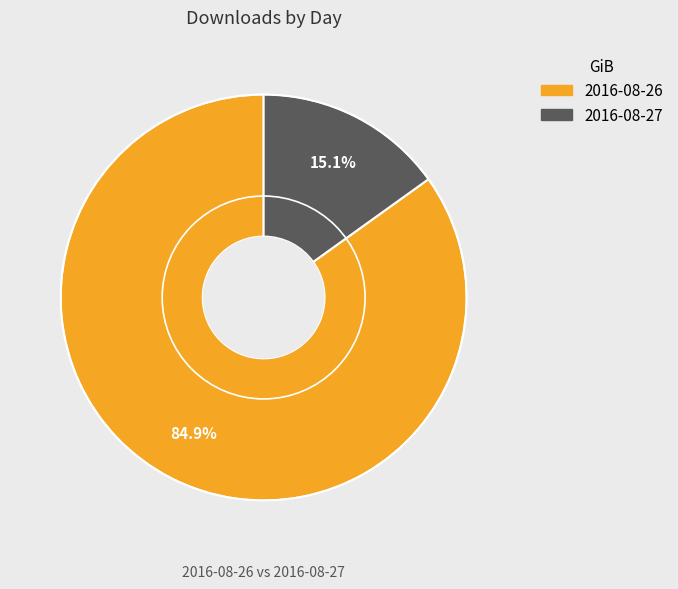

Approximately how many times larger is the value at 2016-08-26 compared to 2016-08-27?

5.6